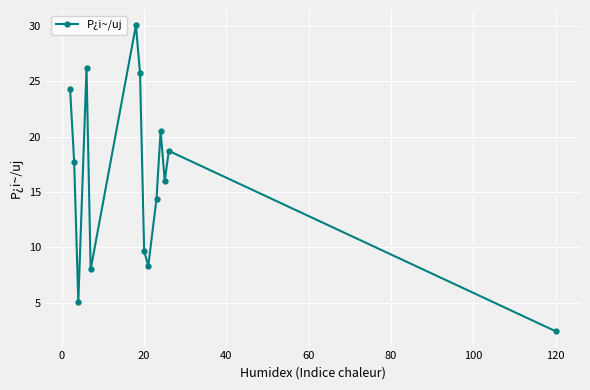

What is the average value?

16.2